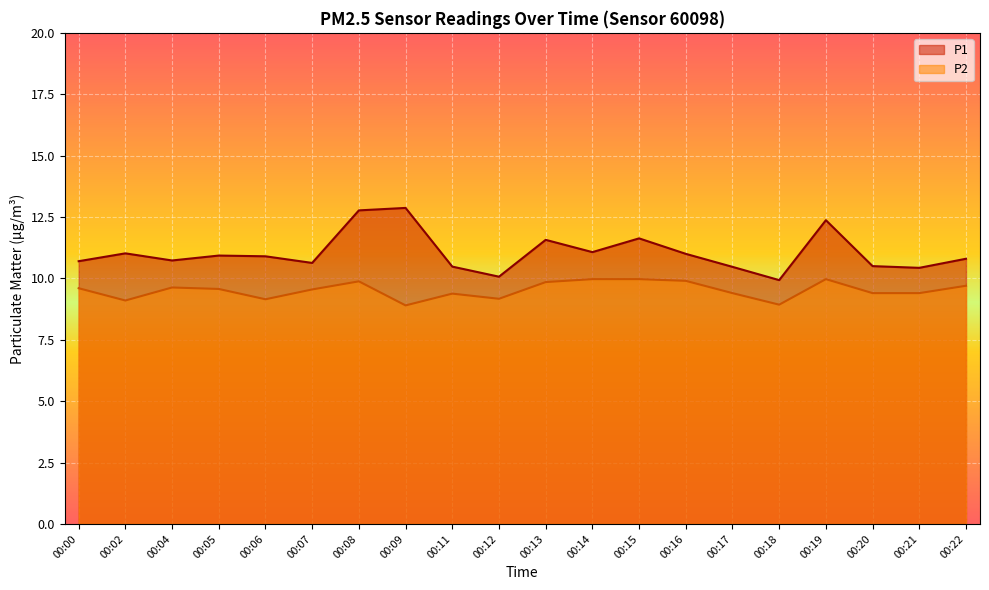

What are all the series names shown in the legend?

P1, P2